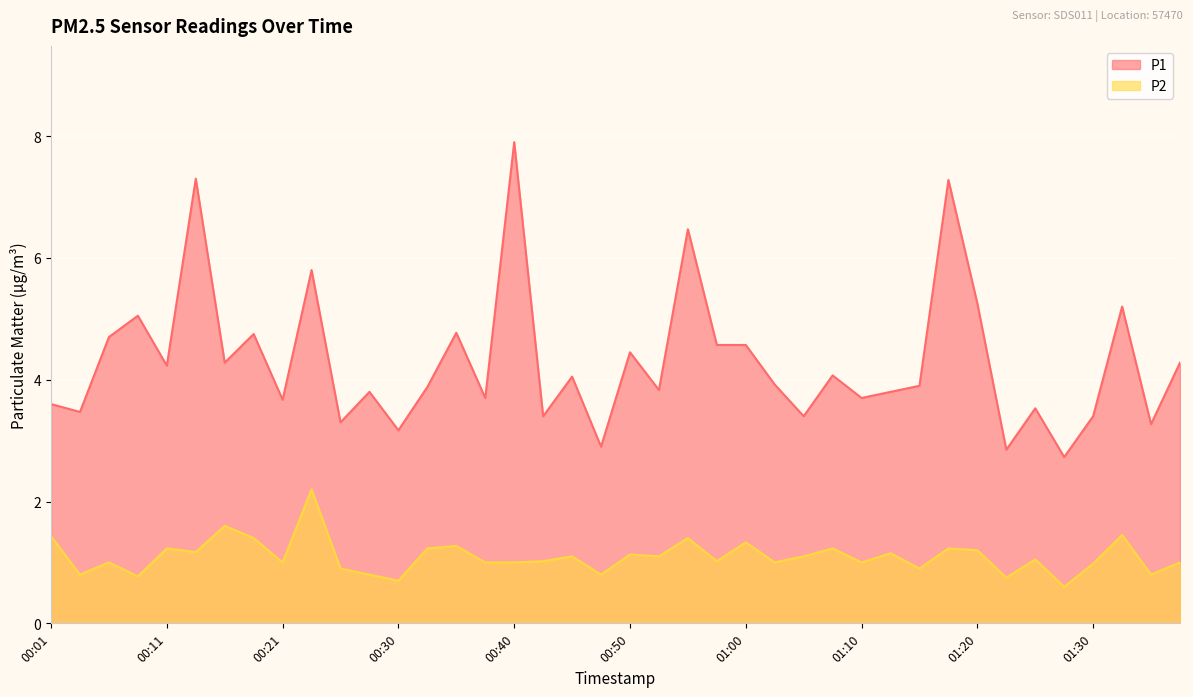

What is the minimum value shown in the chart?

0.6